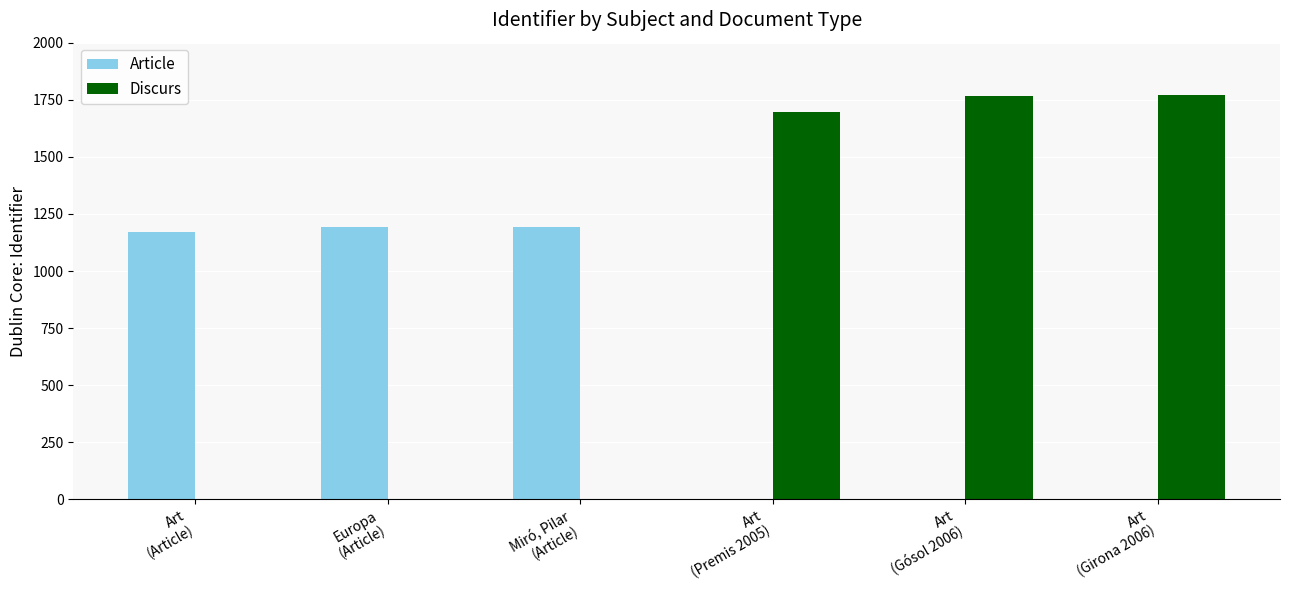

What is the sum of all Article values?

3559